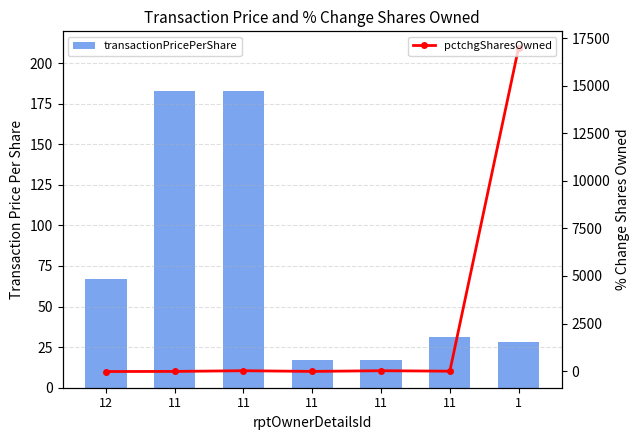

What is the smallest value displayed?

-21.0